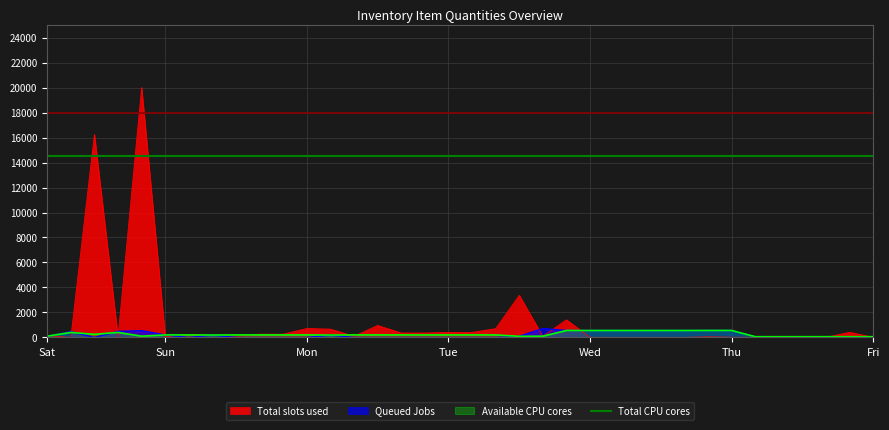

What is the sum of all Available CPU cores values?

9219